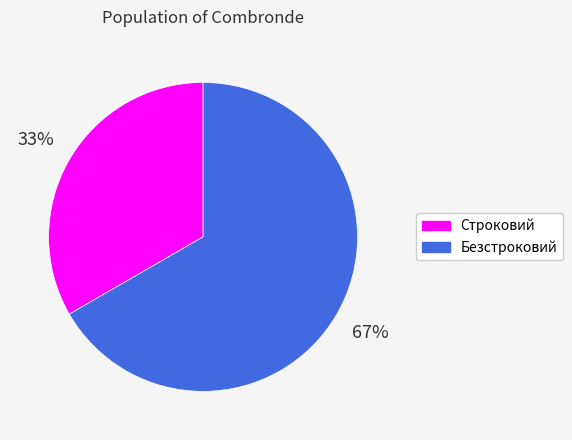

How many slices are in this pie chart?

2